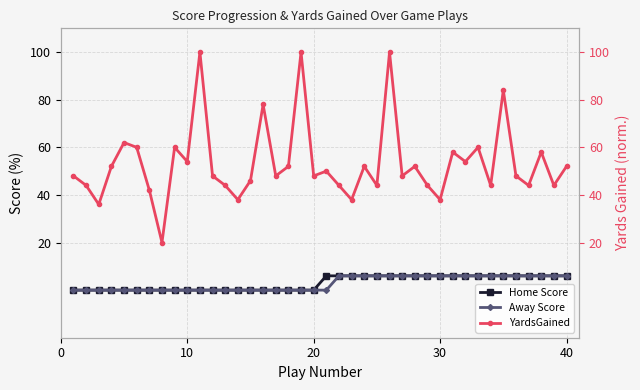

True or false: YardsGained and Home Score cross at least once.

False